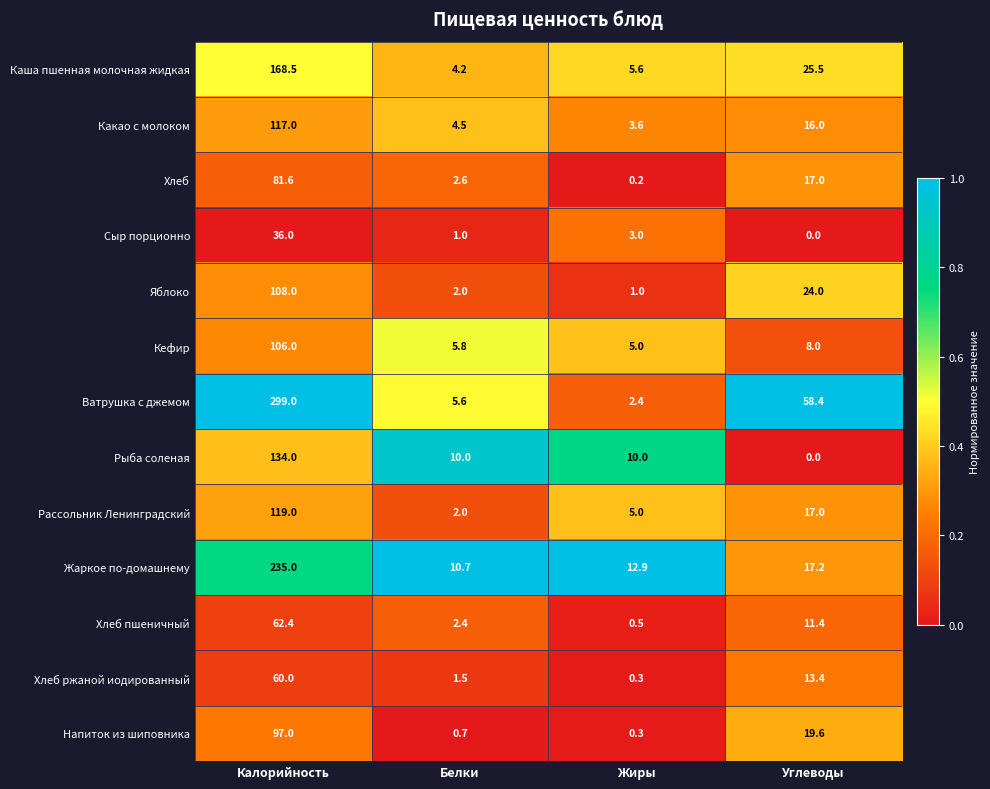

True or false: Хлеб ржаной иодированный has a value of 0.4 at Белки.

False